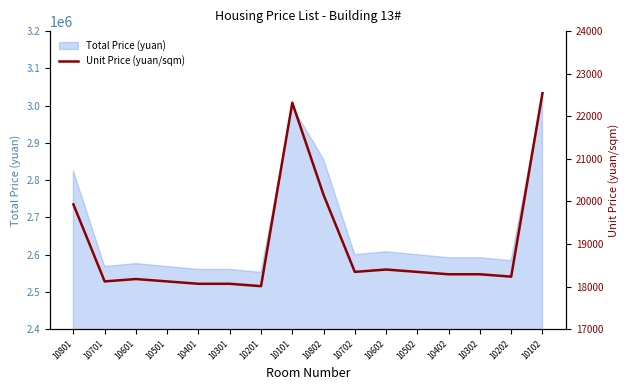

The value of Total Price (yuan) at 10602 is 1136929.0. True or false?

False